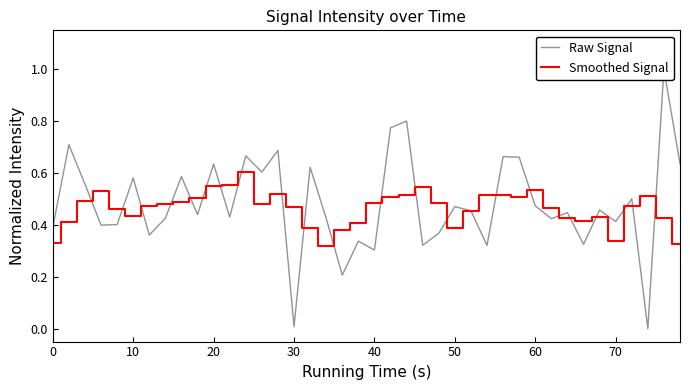

Which series ends up on top after the final intersection of Raw Signal and Smoothed Signal?

Raw Signal